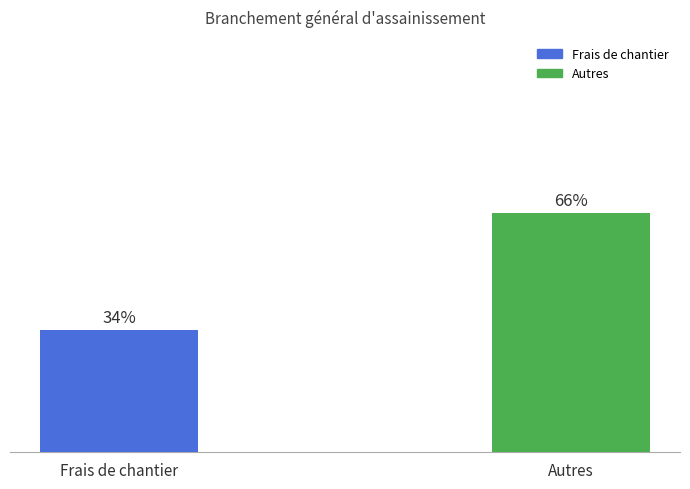

Between Autres and Frais de chantier, which is larger?

Autres